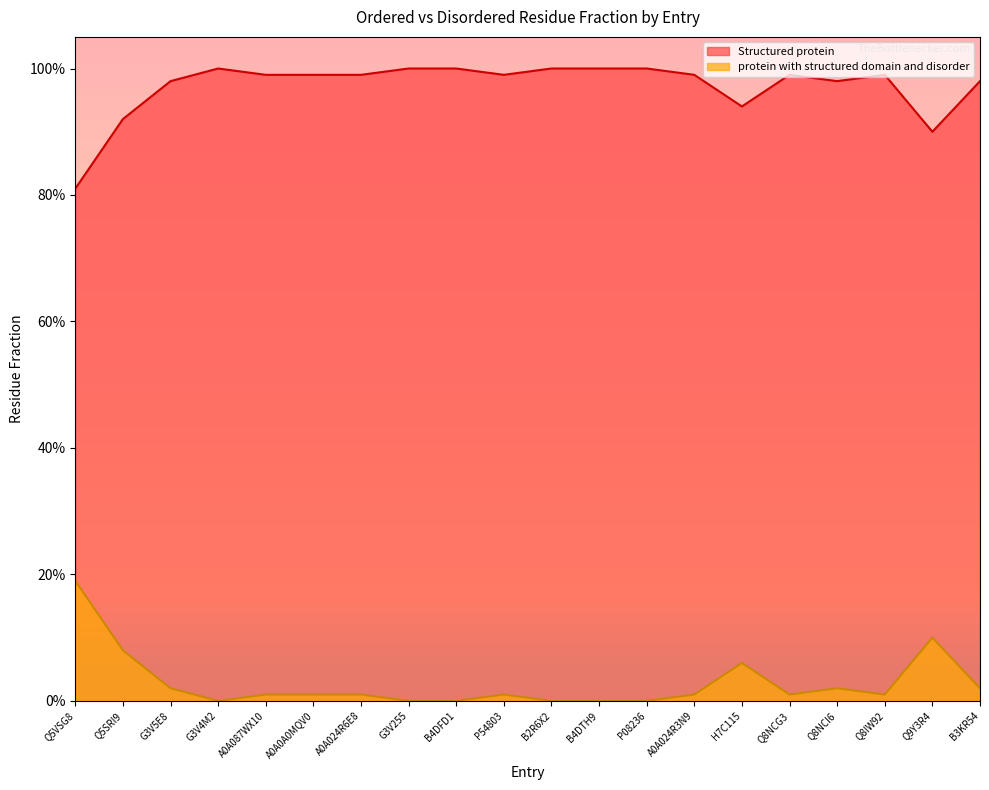

Reading left to right, list all the values displayed in this chart.

Structured protein: 0.8	0.9	1.0	1.0	1.0	1.0	1.0	1.0	1.0	1.0	1.0	1.0	1.0	1.0	0.9	1.0	1.0	1.0	0.9	1.0
protein with structured domain and disorder: 0.2	0.1	0.0	0.0	0.0	0.0	0.0	0.0	0.0	0.0	0.0	0.0	0.0	0.0	0.1	0.0	0.0	0.0	0.1	0.0